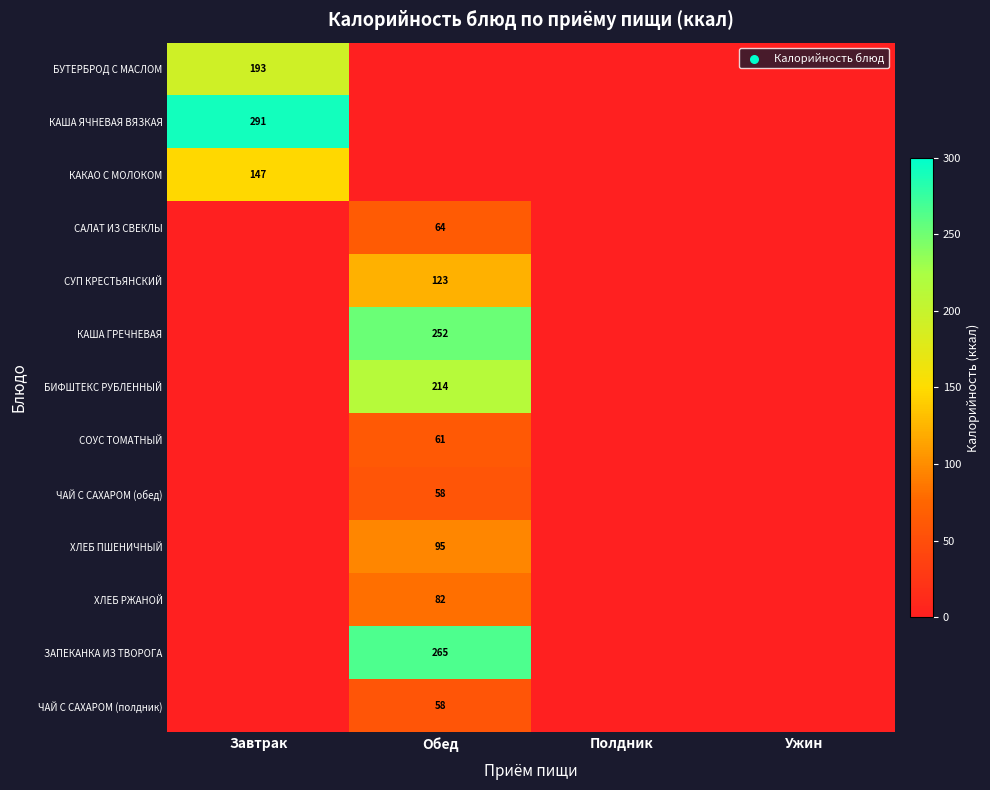

Is it true that ЧАЙ С САХАРОМ (обед) equals 58 at Обед?

True